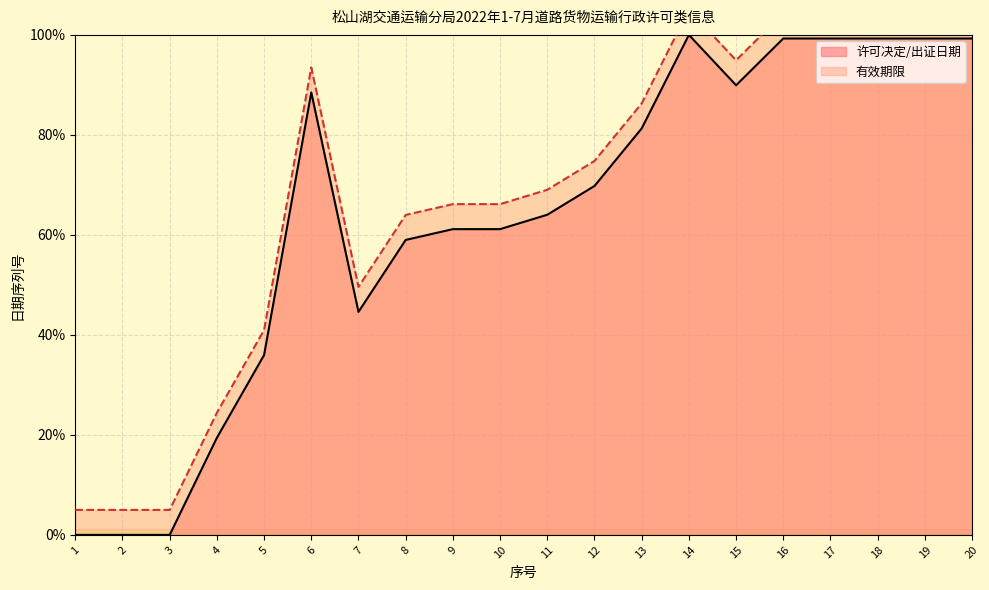

What value does the 许可决定/出证日期 series have at 12?

69.8